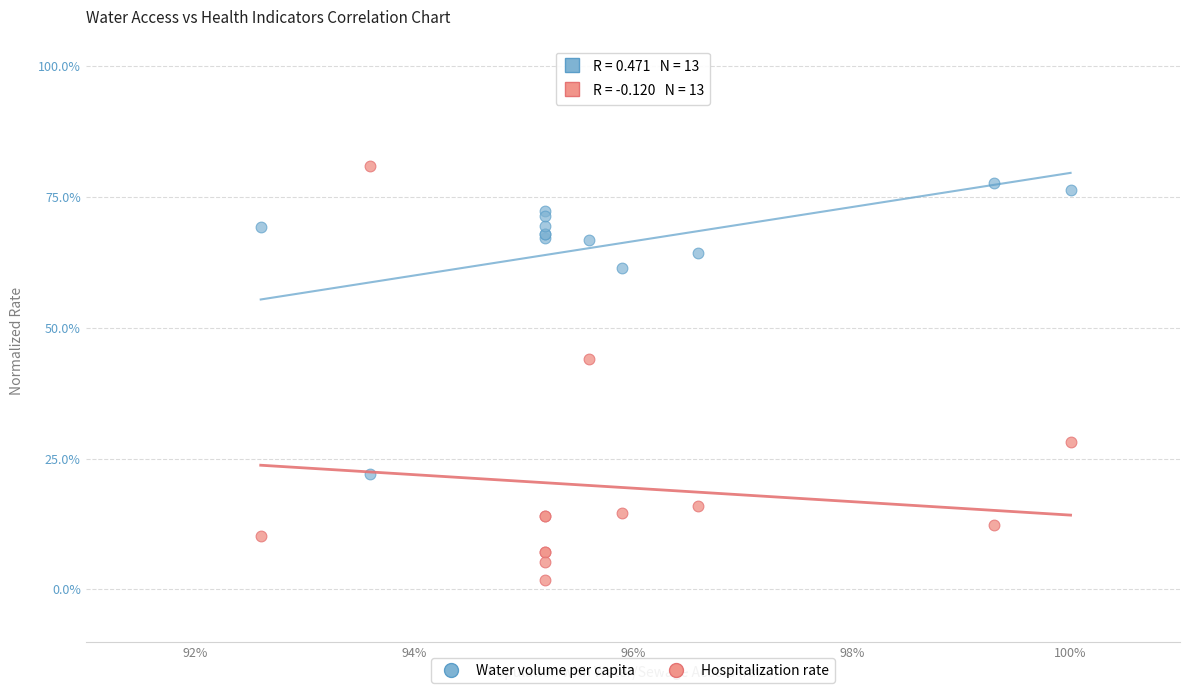

What are all the series names shown in the legend?

Water volume per capita, Hospitalization rate